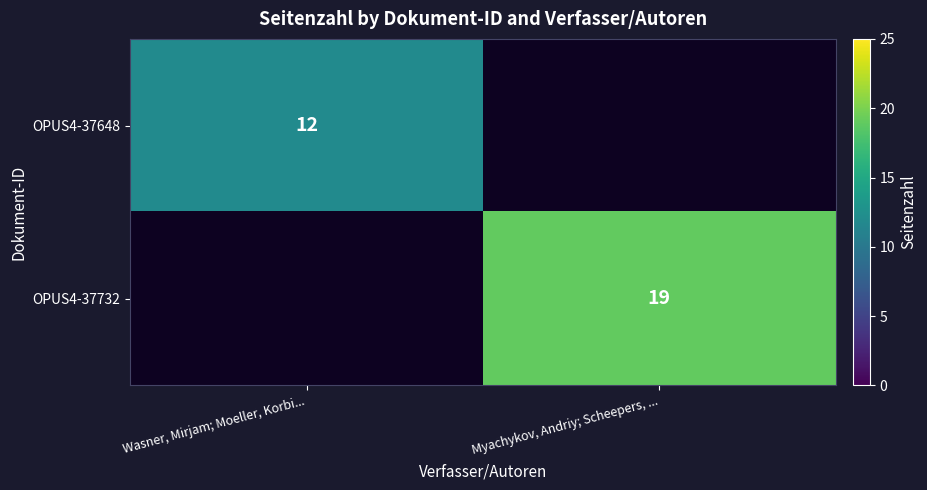

Is it true that OPUS4-37648 equals 16 at Wasner, Mirjam; Moeller, Korbi...?

False